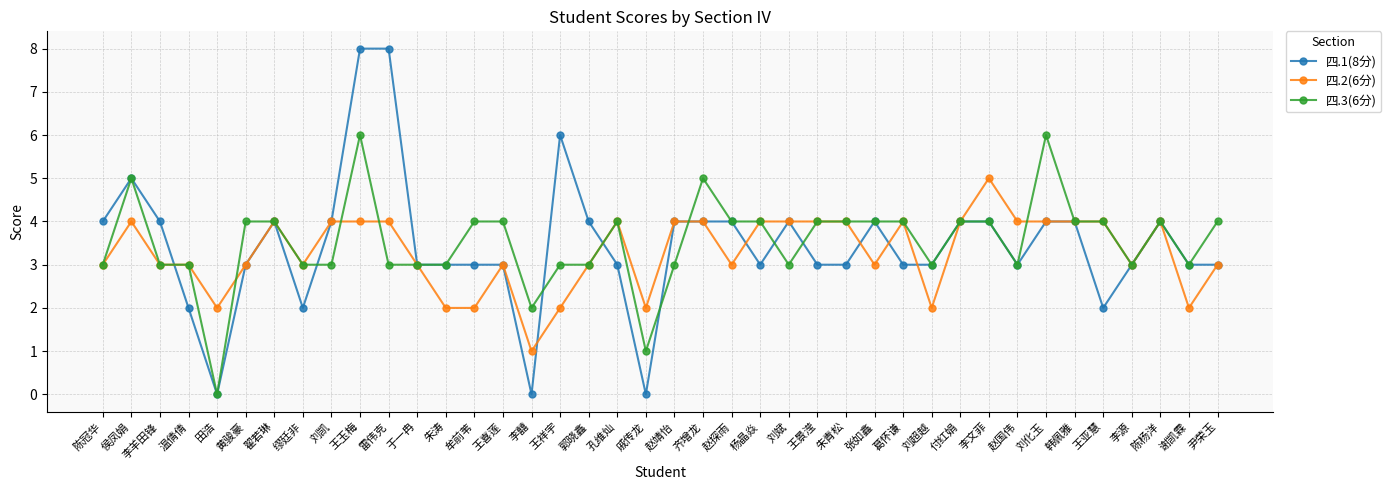

What is the maximum value shown in the chart?

8